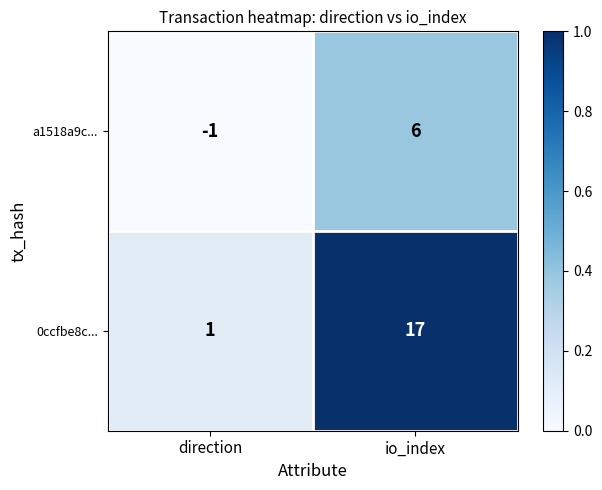

What is the sum of all 0ccfbe8c... values?

18